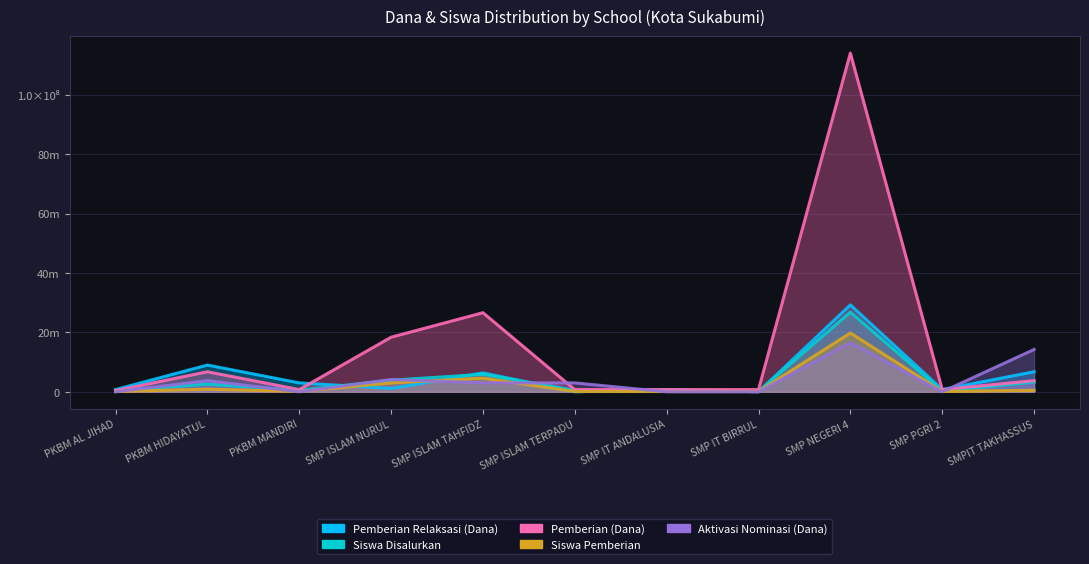

What is the highest value of the Siswa Disalurkan series?

26800000